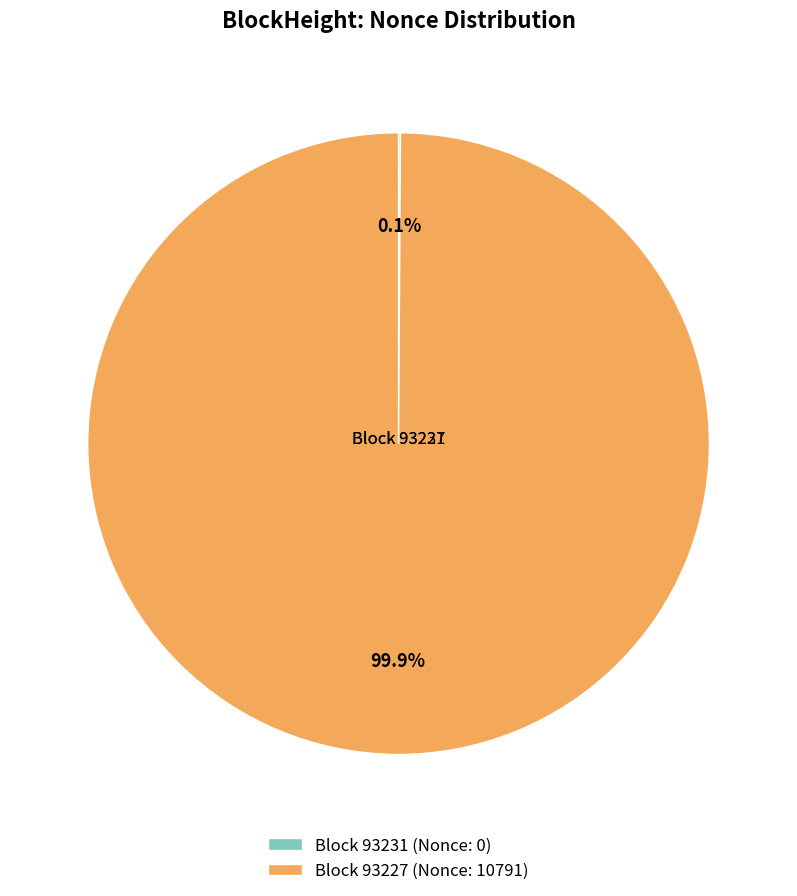

Which slice is the largest?

Block 93227 (Nonce: 10791)